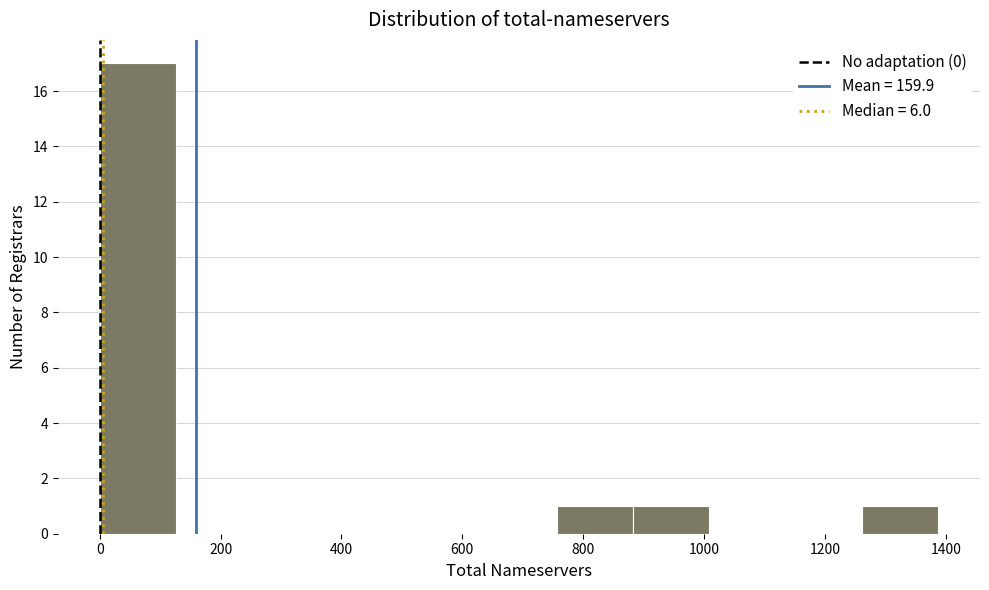

What is the height of the bar covering 0 to 120 on the x-axis? Neither the bar edges nor the heights are printed on the chart, so give them approximately, as read against the axes.

17